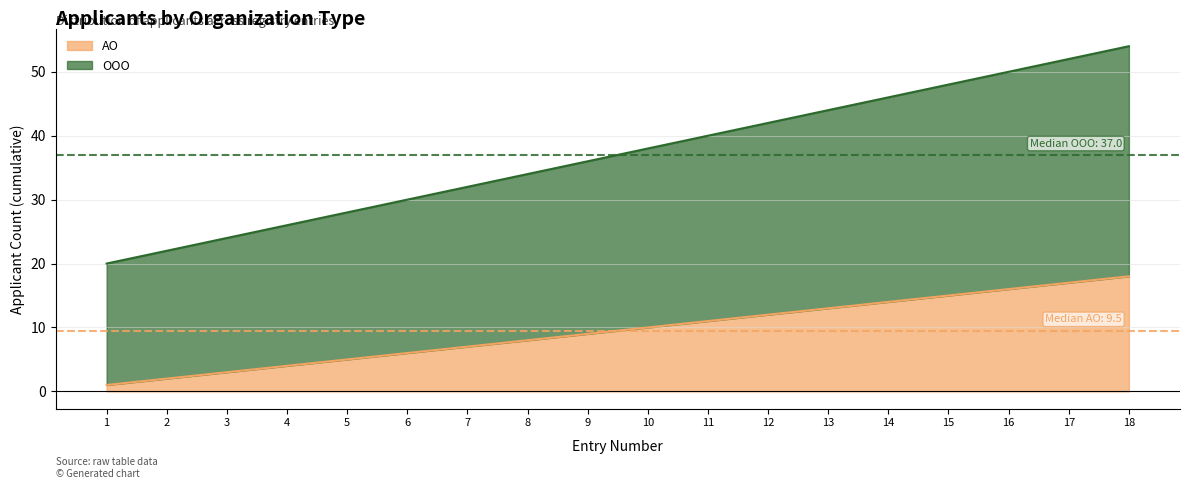

List the series in order of their peak value, lowest first.

АО, ООО